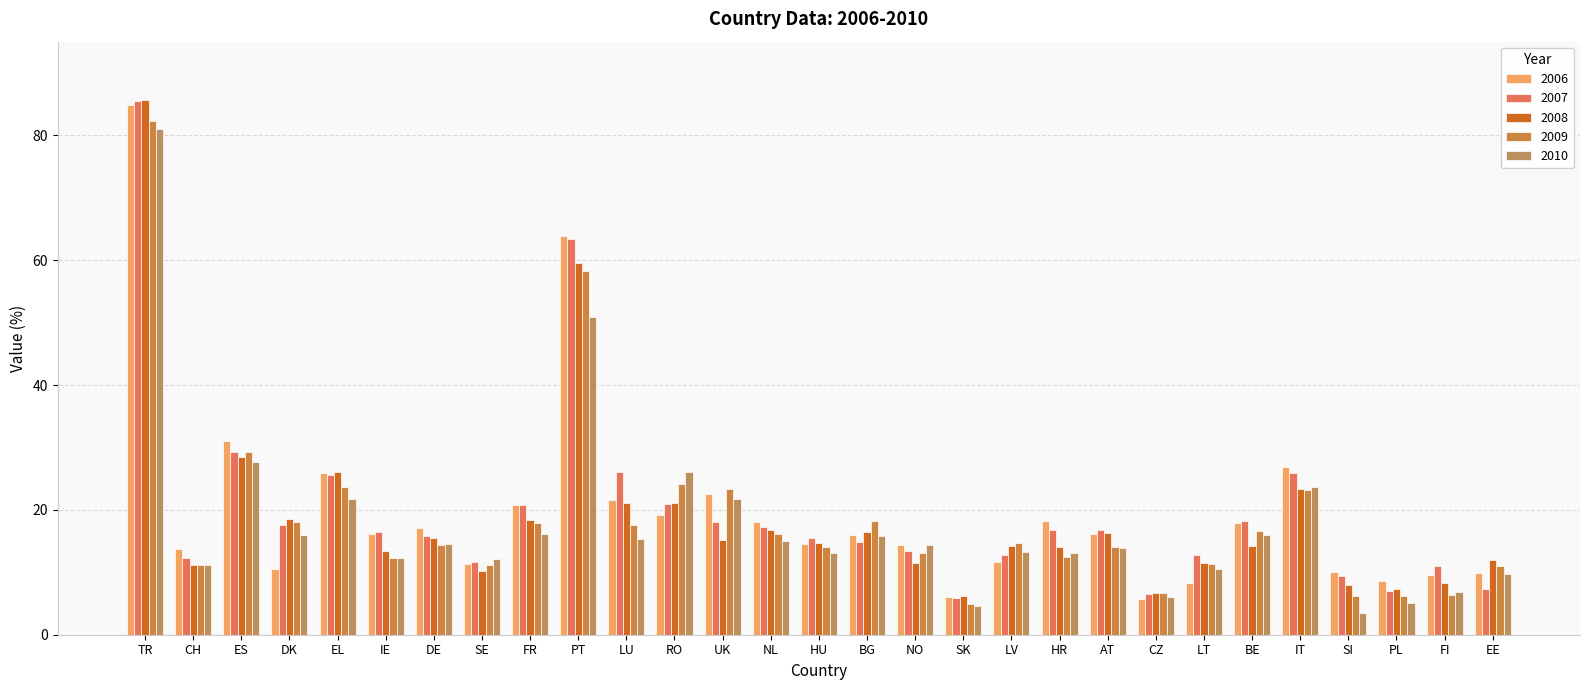

Are the bars grouped side by side (vs. stacked)?

Yes